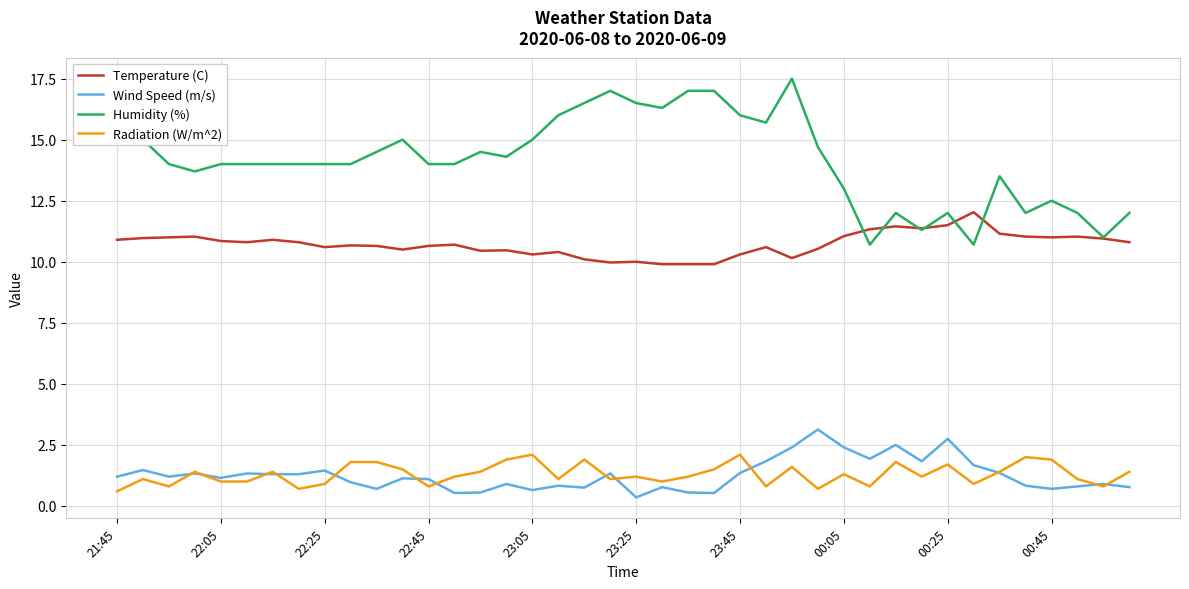

At how many categories does at least one series exceed 8?

40